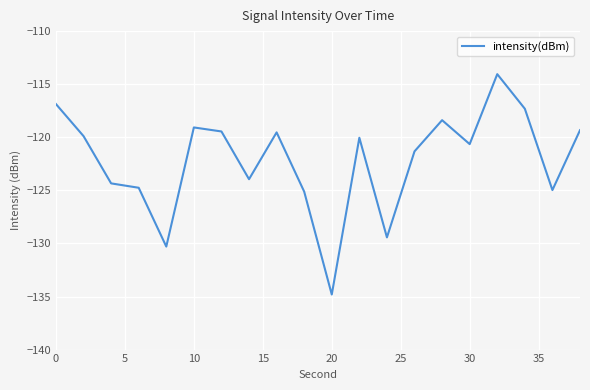

What is the greatest value displayed?

-114.1